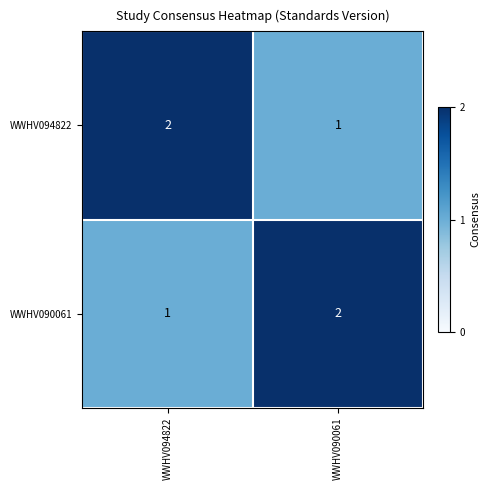

The WWHV094822 series shows 1 at WWHV090061. True or false?

True